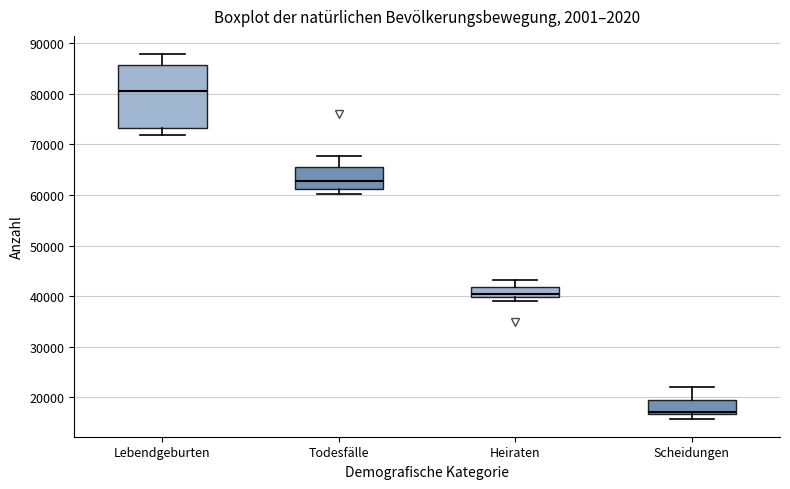

Reading left to right, transcribe this box plot: for each box, give where its median line is, the range the box spans, and where its two whiskers end, as read against the y-axis. The values are not printed on the chart, so give them approximately, as read against the axis.

Lebendgeburten: median 81000, box 73000 to 86000, whiskers 72000 to 88000
Todesfälle: median 63000, box 61000 to 65000, whiskers 60000 to 68000
Heiraten: median 40000 (just above the box's lower edge), box 40000 to 42000, whiskers 39000 to 43000
Scheidungen: median 17000 (just above the box's lower edge), box 17000 to 19000, whiskers 16000 to 22000